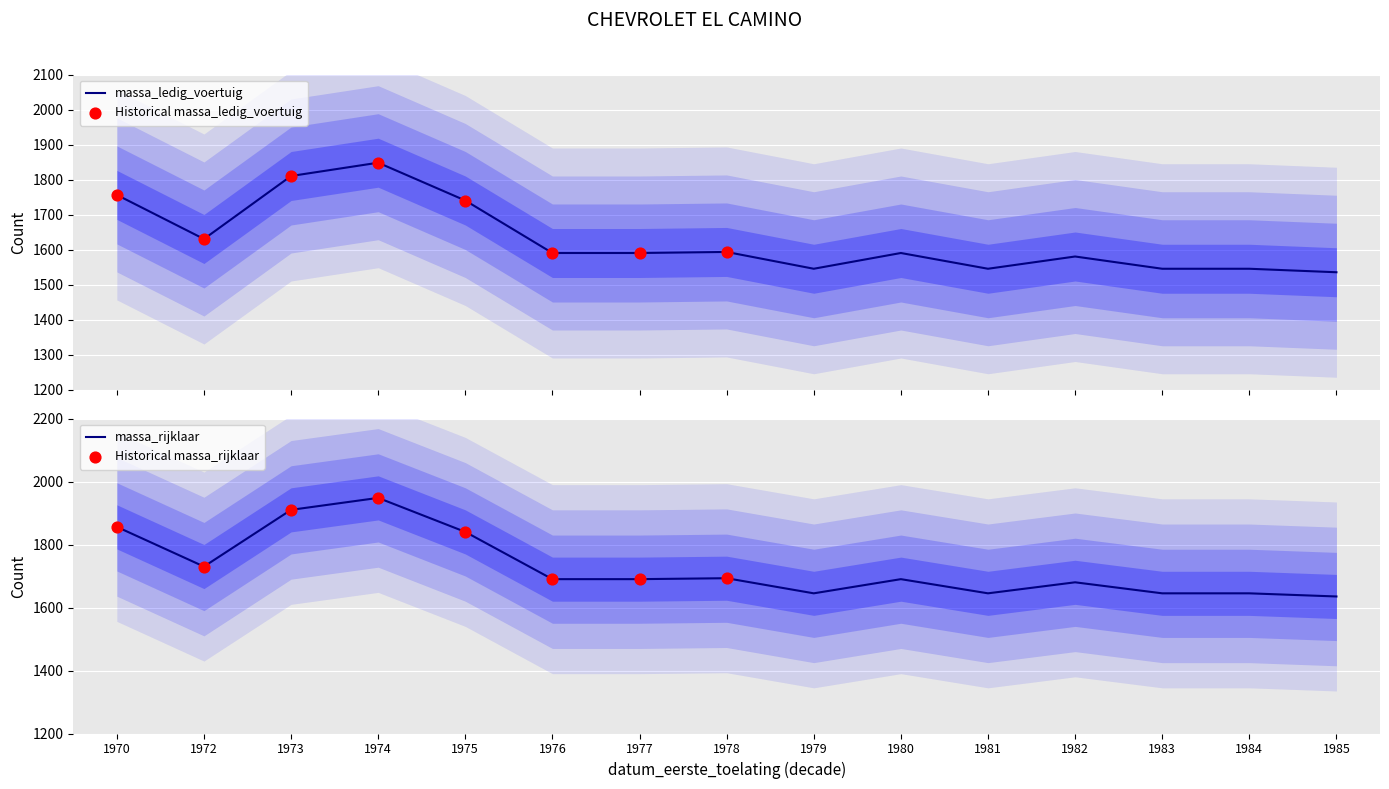

Which series reaches the maximum Y coordinate?

massa_rijklaar